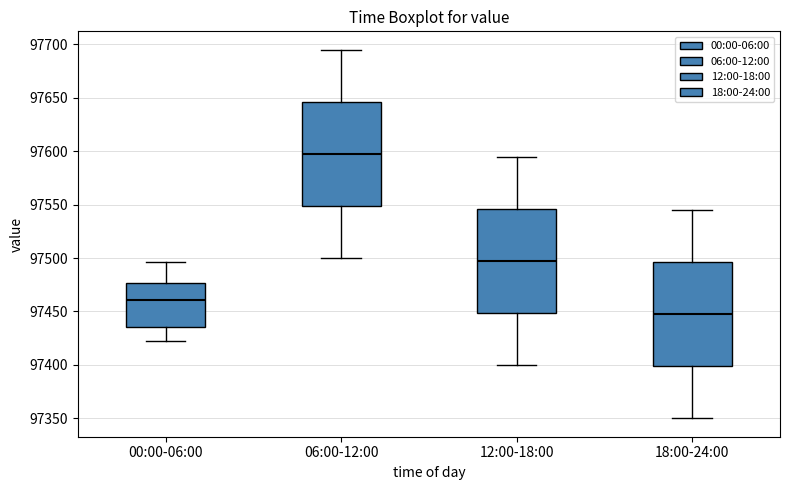

Where does the lower whisker of the box for 12:00-18:00 end on the y-axis? The values are not printed on the chart, so give them approximately, as read against the axis.

97400